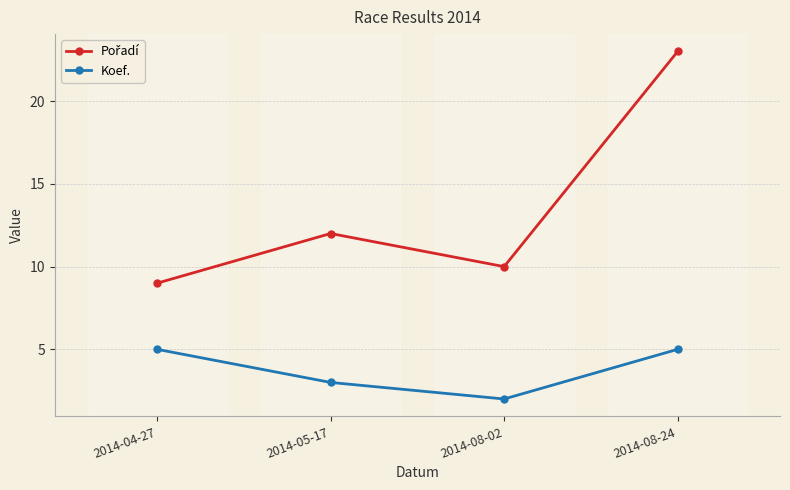

What is the total value across all series at 2014-08-24?

28